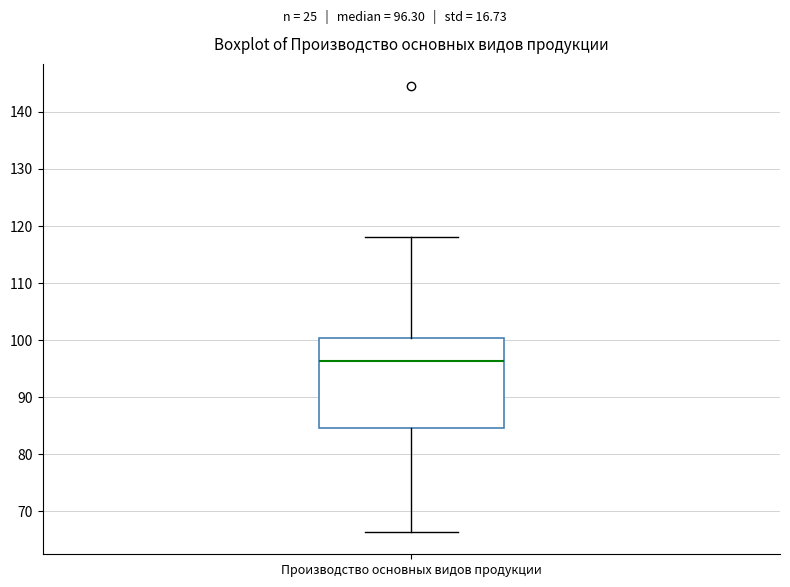

Where does the median line of the box for Производство основных видов продукции sit on the y-axis? The values are not printed on the chart, so give them approximately, as read against the axis.

96